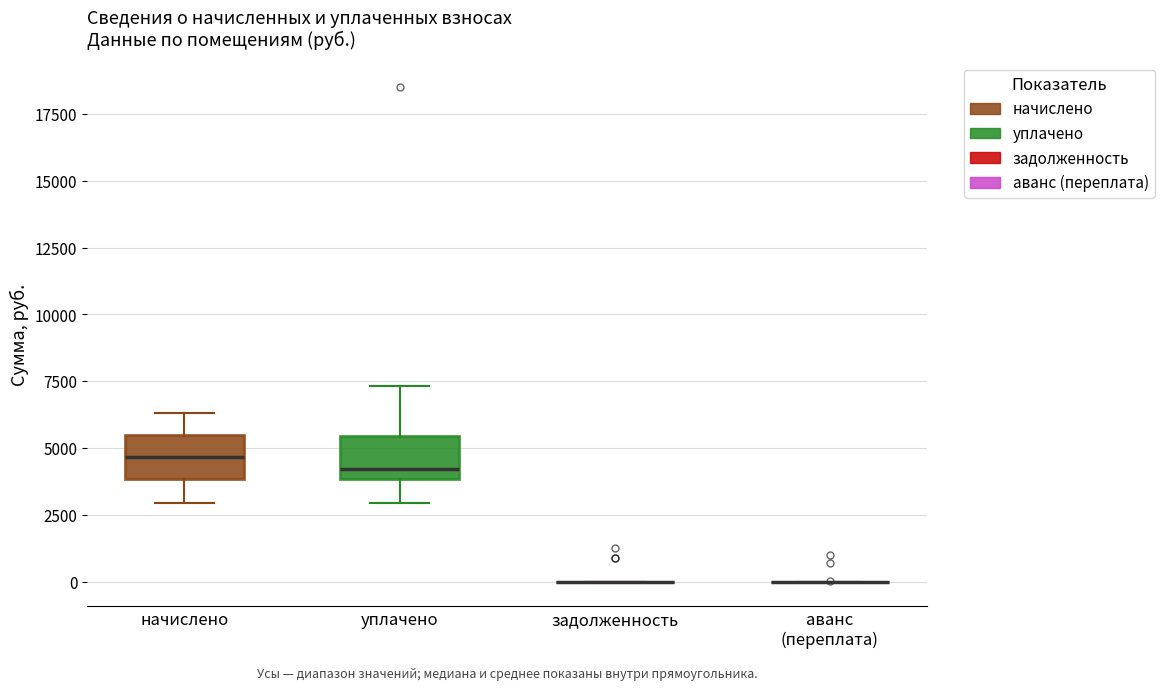

Reading left to right, transcribe this box plot: for each box, give where its median line is, the range the box spans, and where its two whiskers end, as read against the y-axis. The values are not printed on the chart, so give them approximately, as read against the axis.

начислено: median 4500, box 4000 to 5500, whiskers 3000 to 6500
уплачено: median 4000 (just above the box's lower edge), box 4000 to 5500, whiskers 3000 to 7500
задолженность: box collapsed to a line at 0, whiskers 0 to 0
аванс (переплата): box collapsed to a line at 0, whiskers 0 to 0